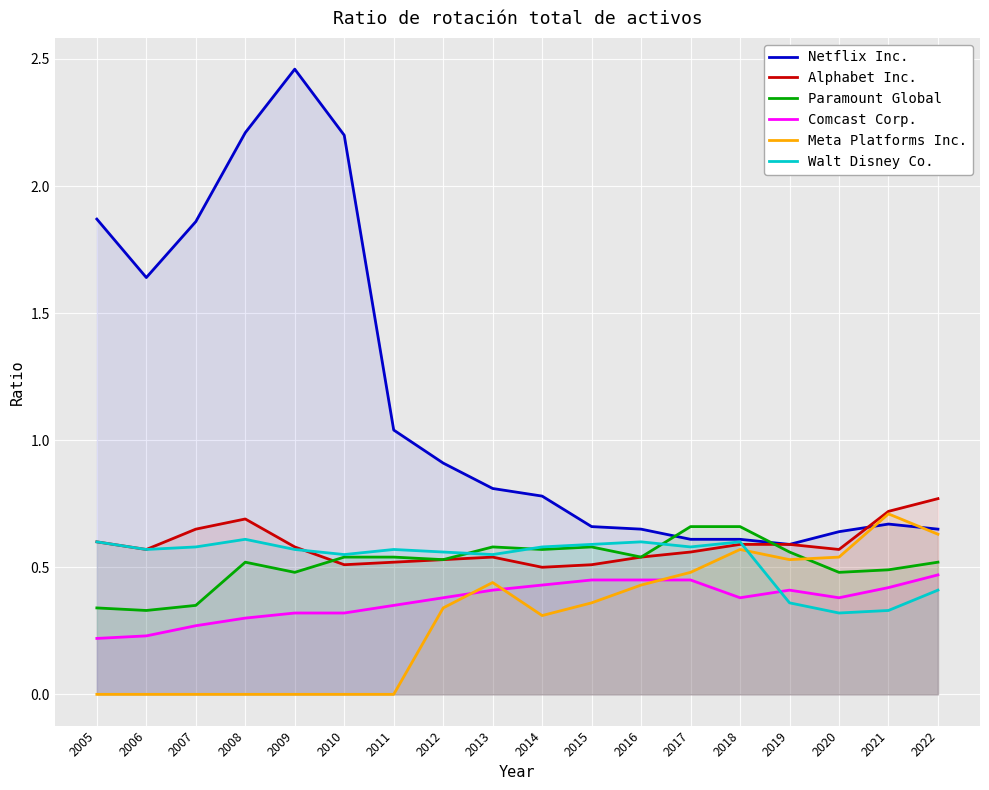

What is the sum of all Walt Disney Co. values?

9.5